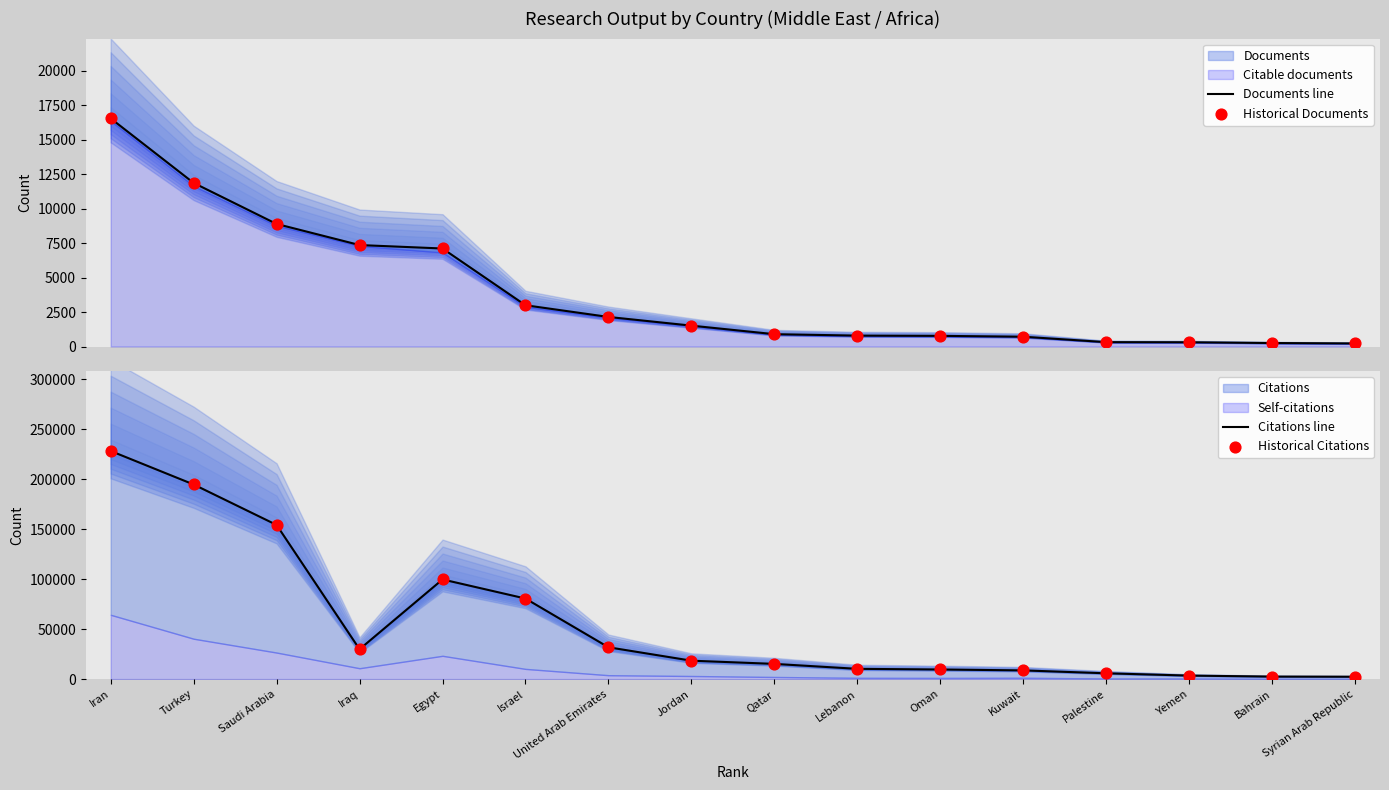

Which series has the largest total across all categories?

Citations line